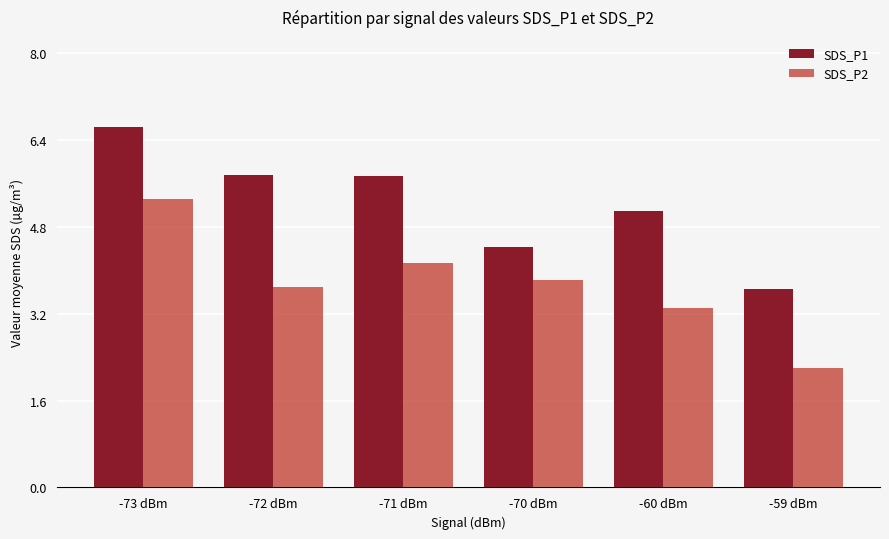

What is the difference between the second highest and second lowest values in the SDS_P1 series?

1.3